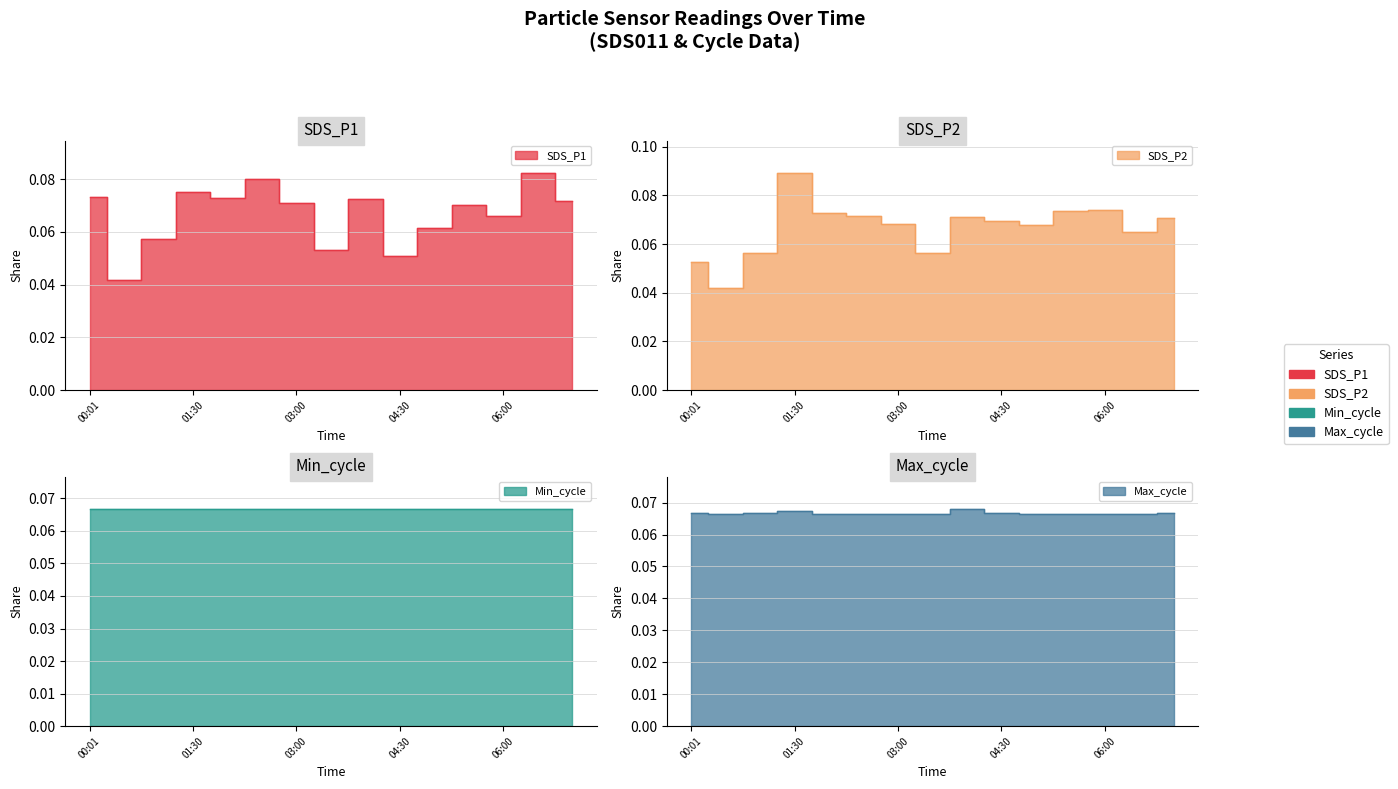

What is the label of the 2nd point from the right?

2022/01/07 06:30